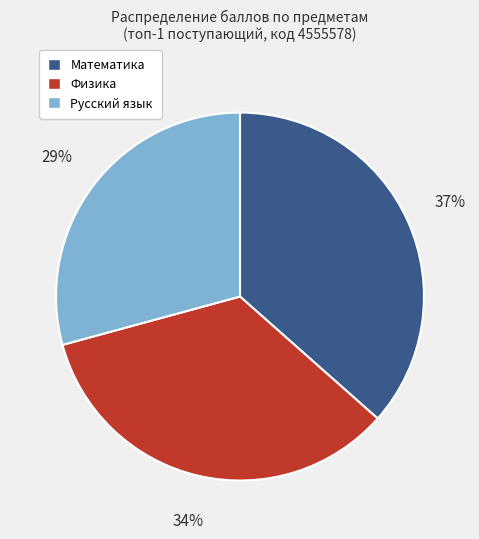

To the nearest percent, what is the average slice percentage?

33%